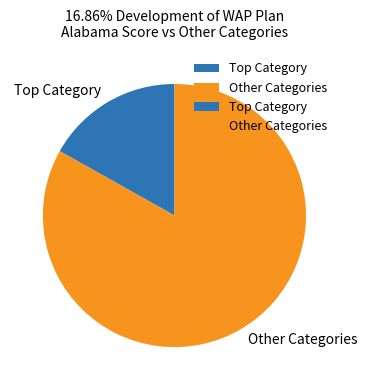

How many segments does this pie chart have?

2